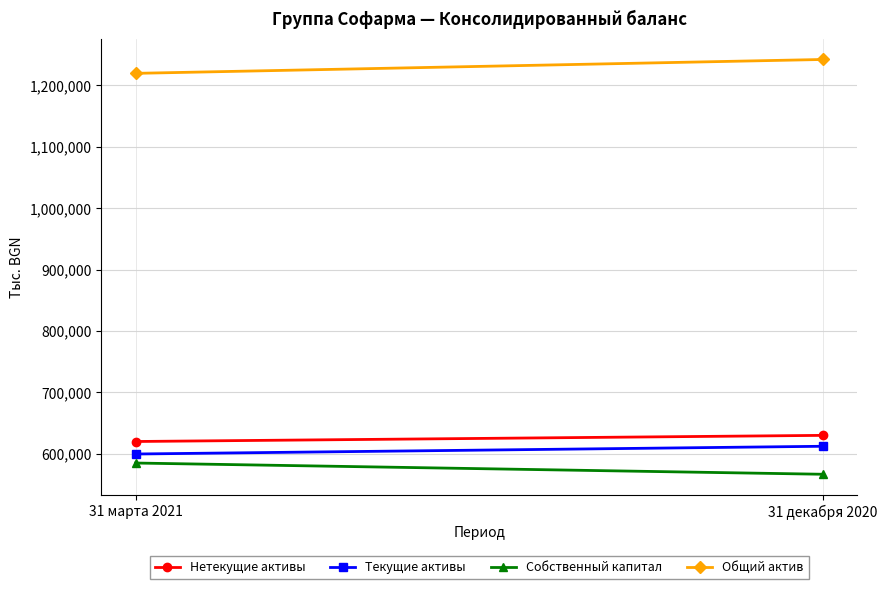

At which category is the sum across all series the highest?

31 декабря 2020